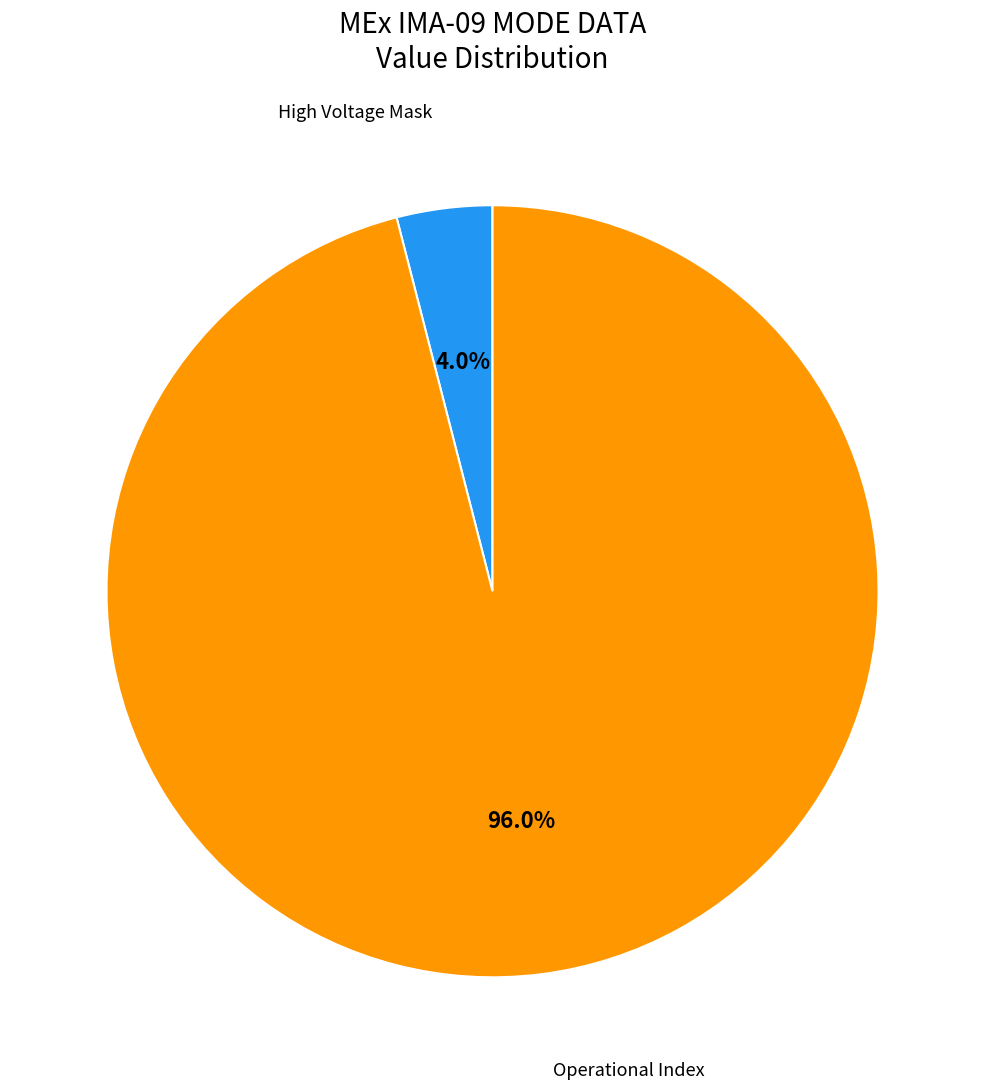

Does any single category account for the majority?

Yes